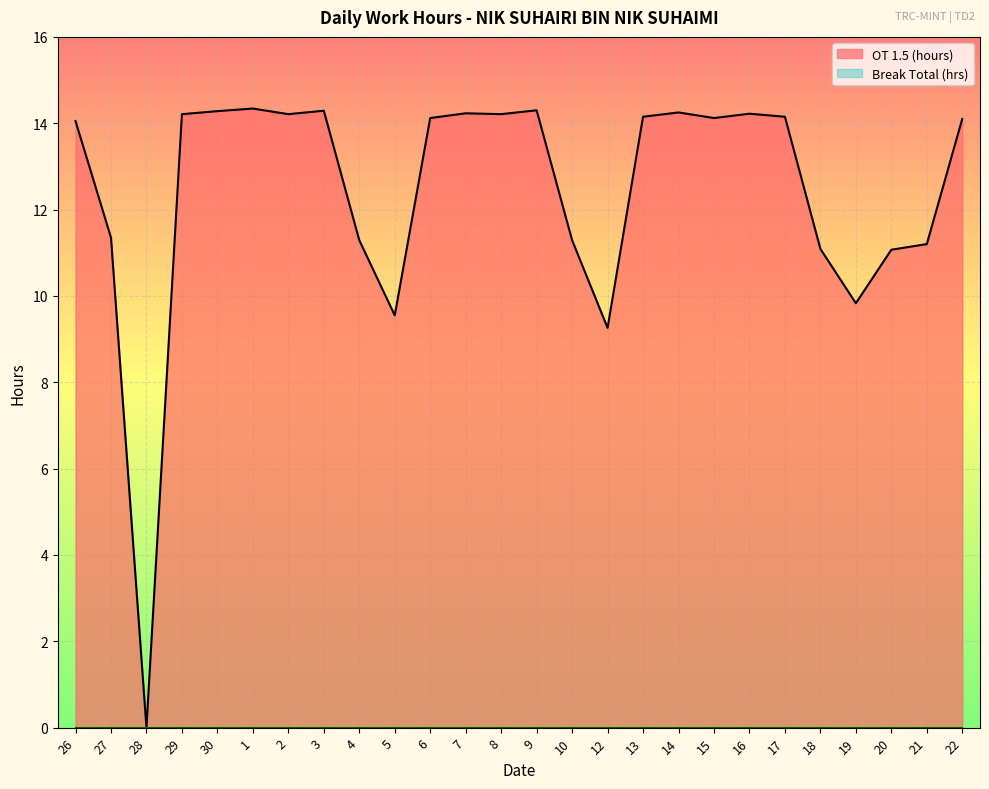

Between 28 and 6, which series saw the biggest shift?

OT 1.5 (hours)